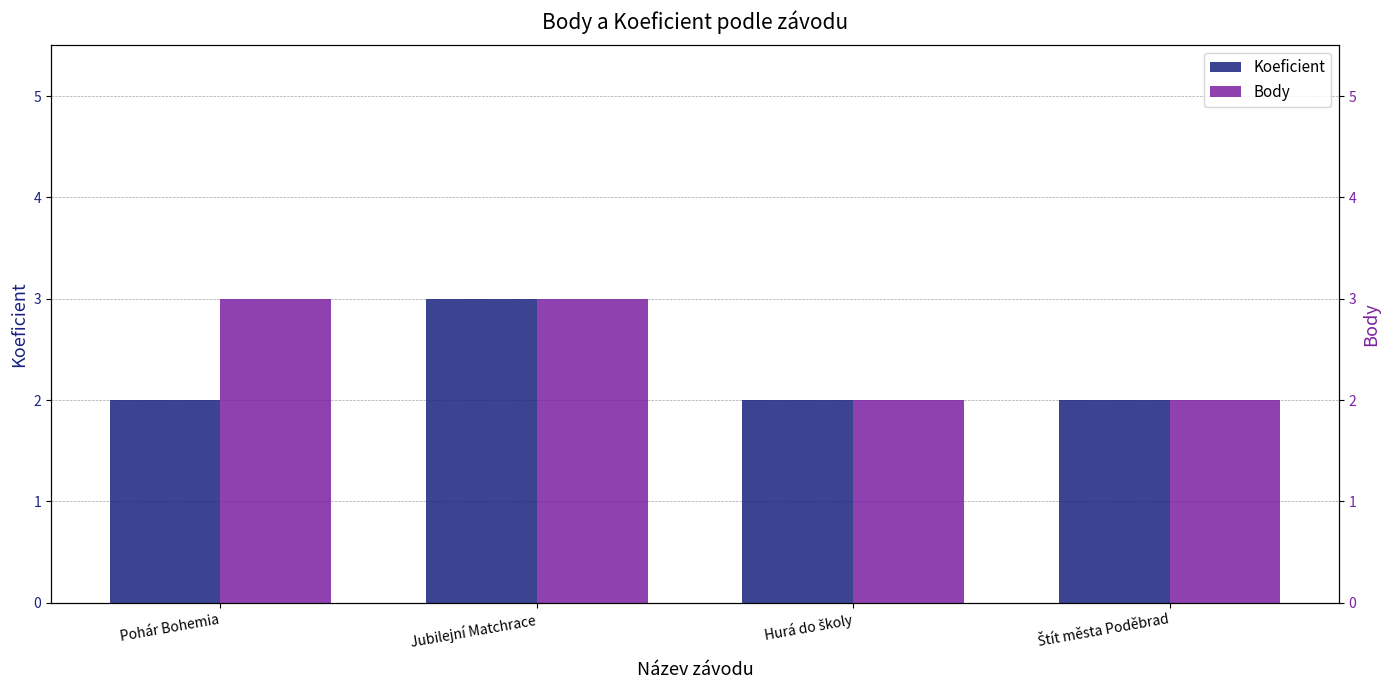

Reading left to right, transcribe all the data shown in this chart.

Koeficient: Pohár Bohemia=2	Jubilejní Matchrace=3	Hurá do školy=2	Štít města Poděbrad=2
Body: Pohár Bohemia=3	Jubilejní Matchrace=3	Hurá do školy=2	Štít města Poděbrad=2